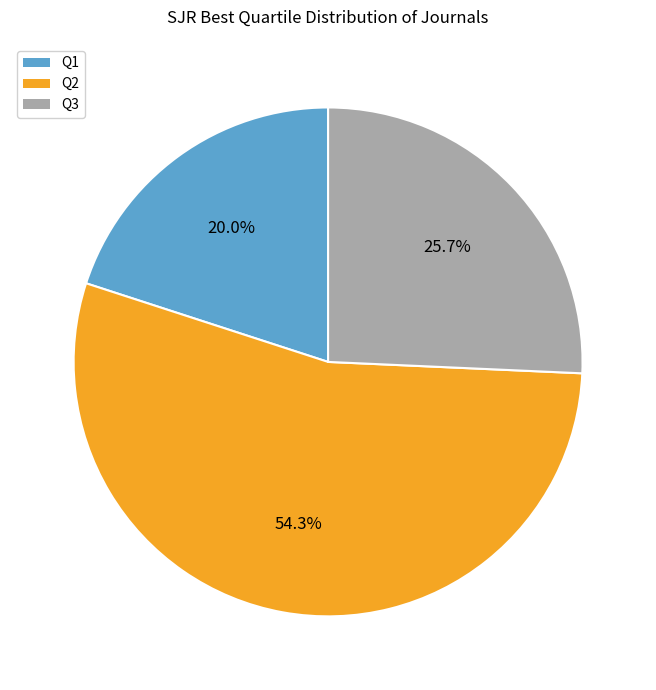

Does any single category account for the majority?

Yes